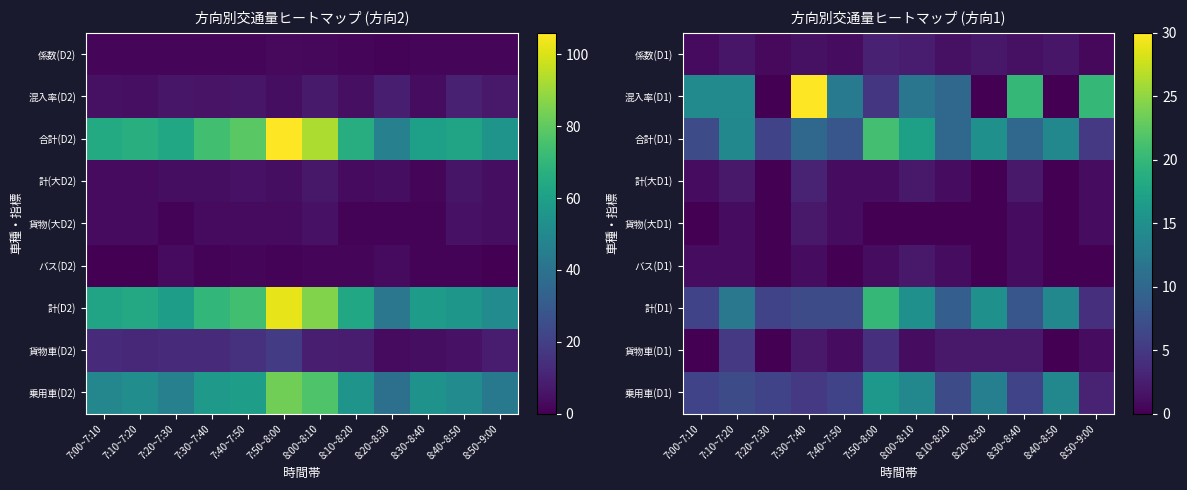

What is the sum of all 計(D1) values?

123.0